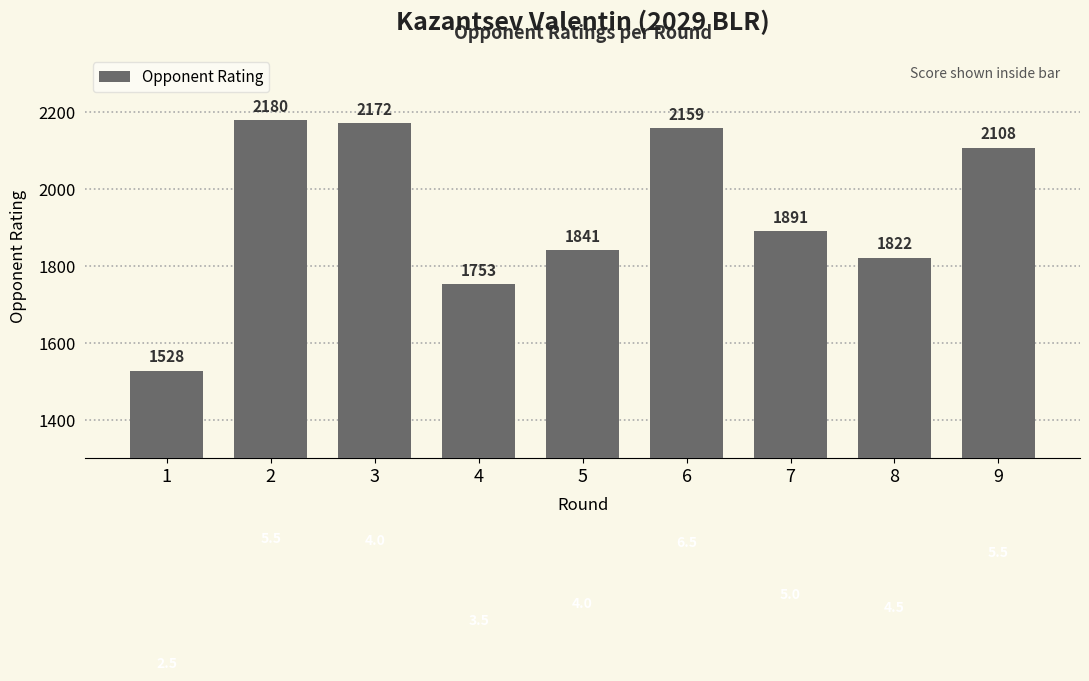

Which has a higher value, 8 or 5?

5